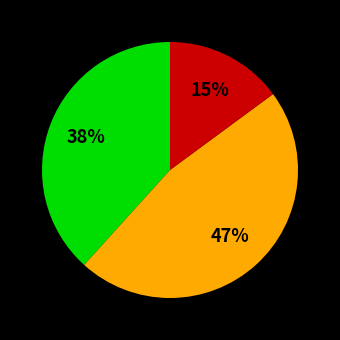

How many slices are in this pie chart?

3